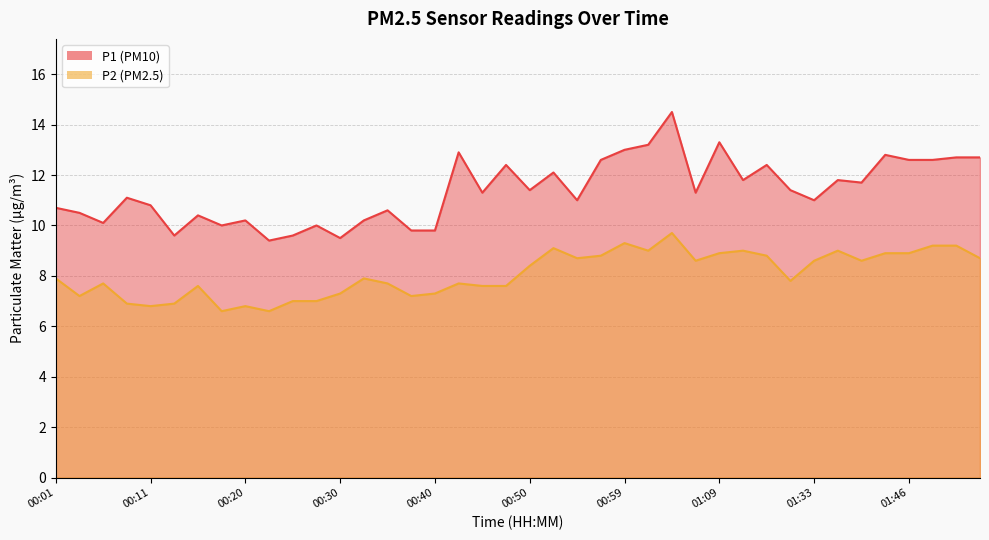

Between 01:09 and 01:02, which is larger?

01:09